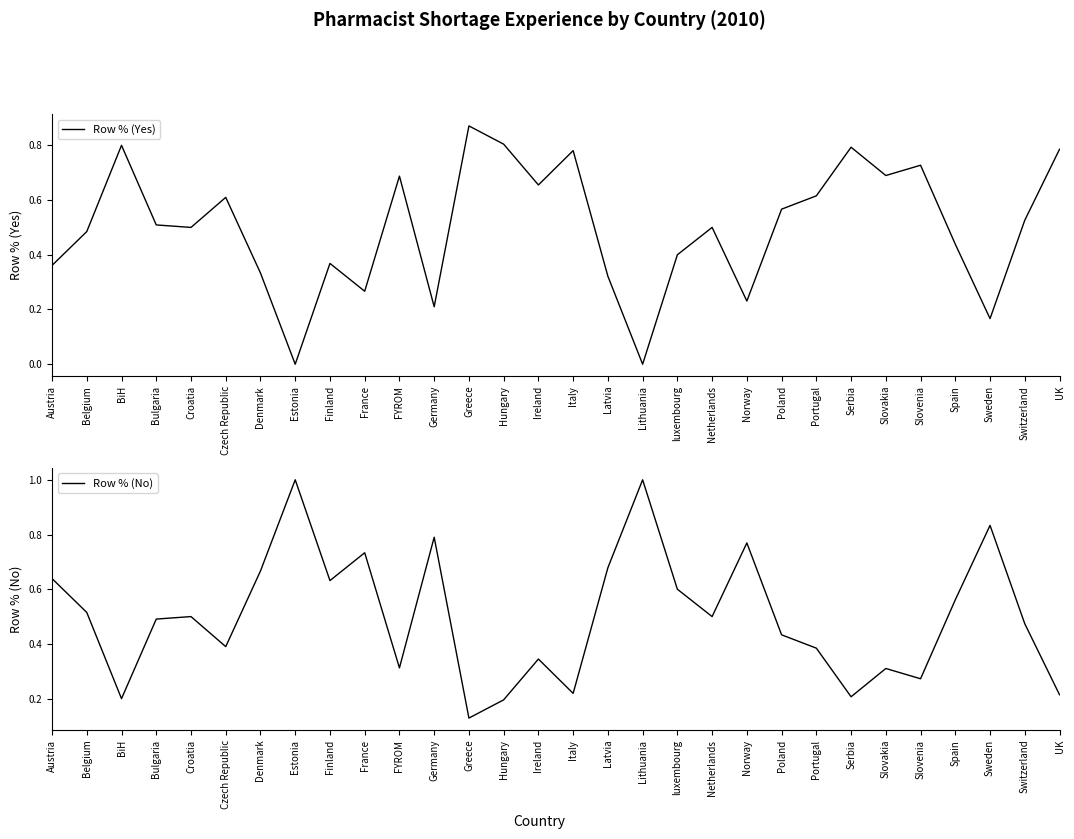

How many series are shown in this chart?

2